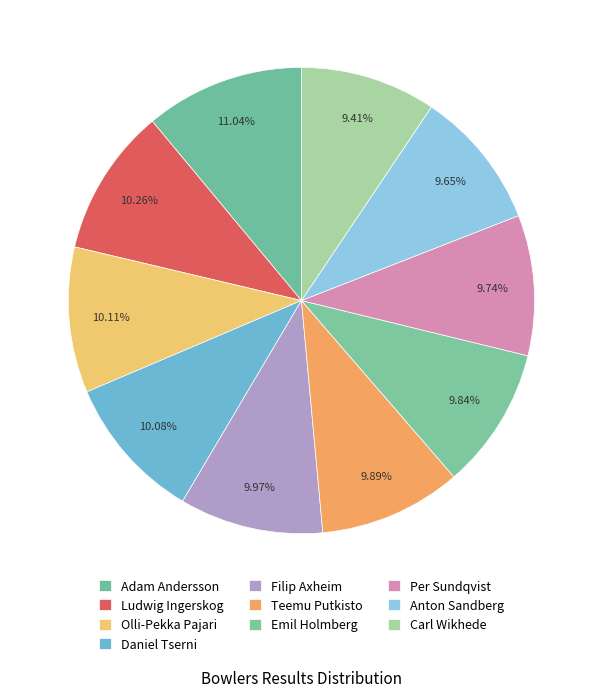

Count the number of slices in the pie.

10